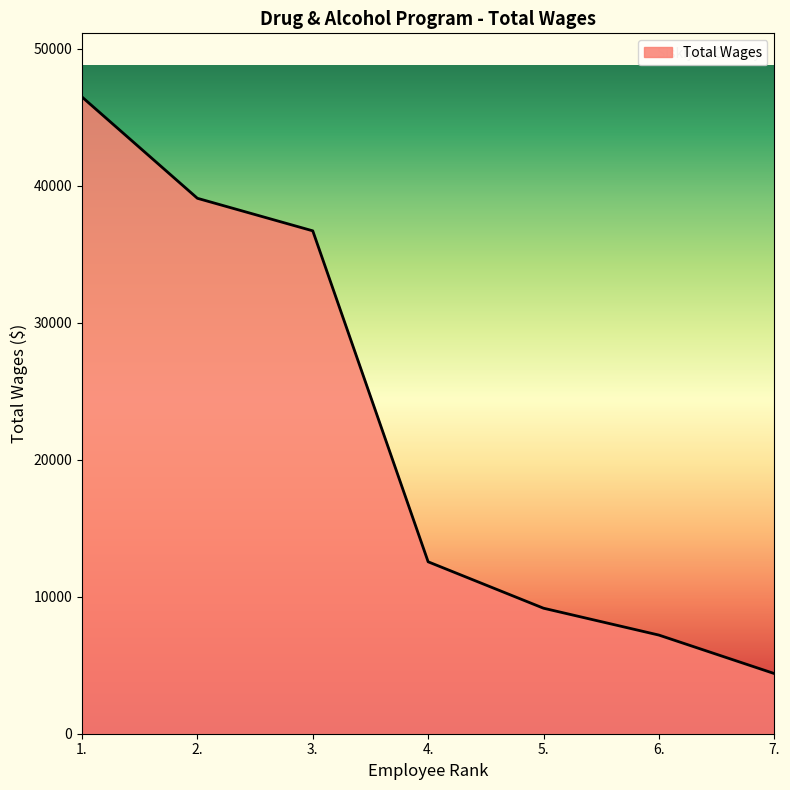

What is the maximum value shown in the chart?

46485